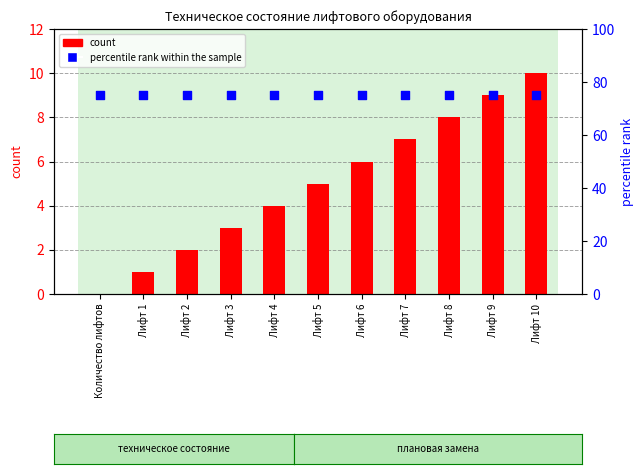

Is the value of count at Количество лифтов greater than the value of percentile rank within the sample at Лифт 2?

No